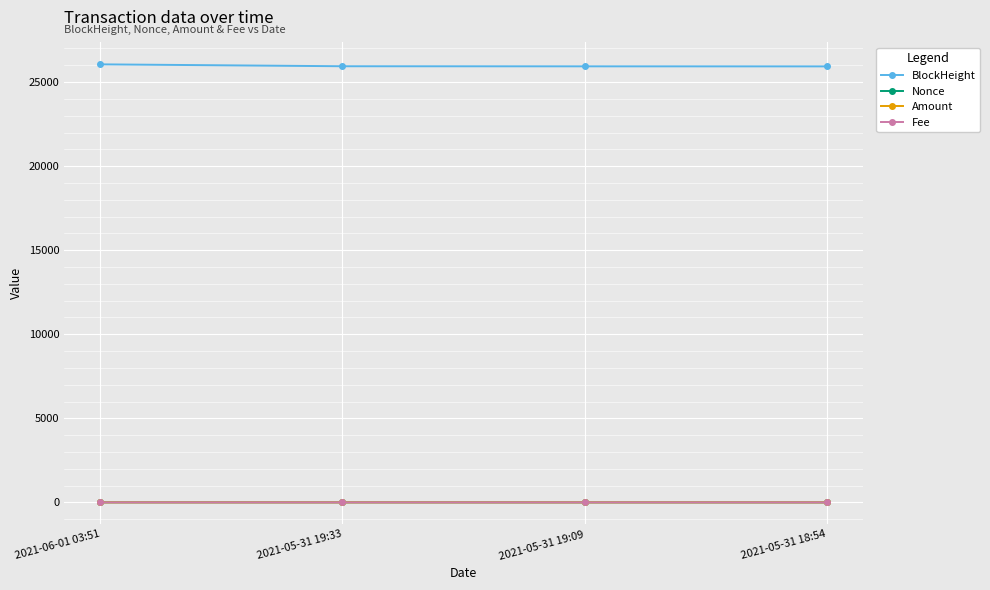

True or false: BlockHeight and Fee cross at least once.

False